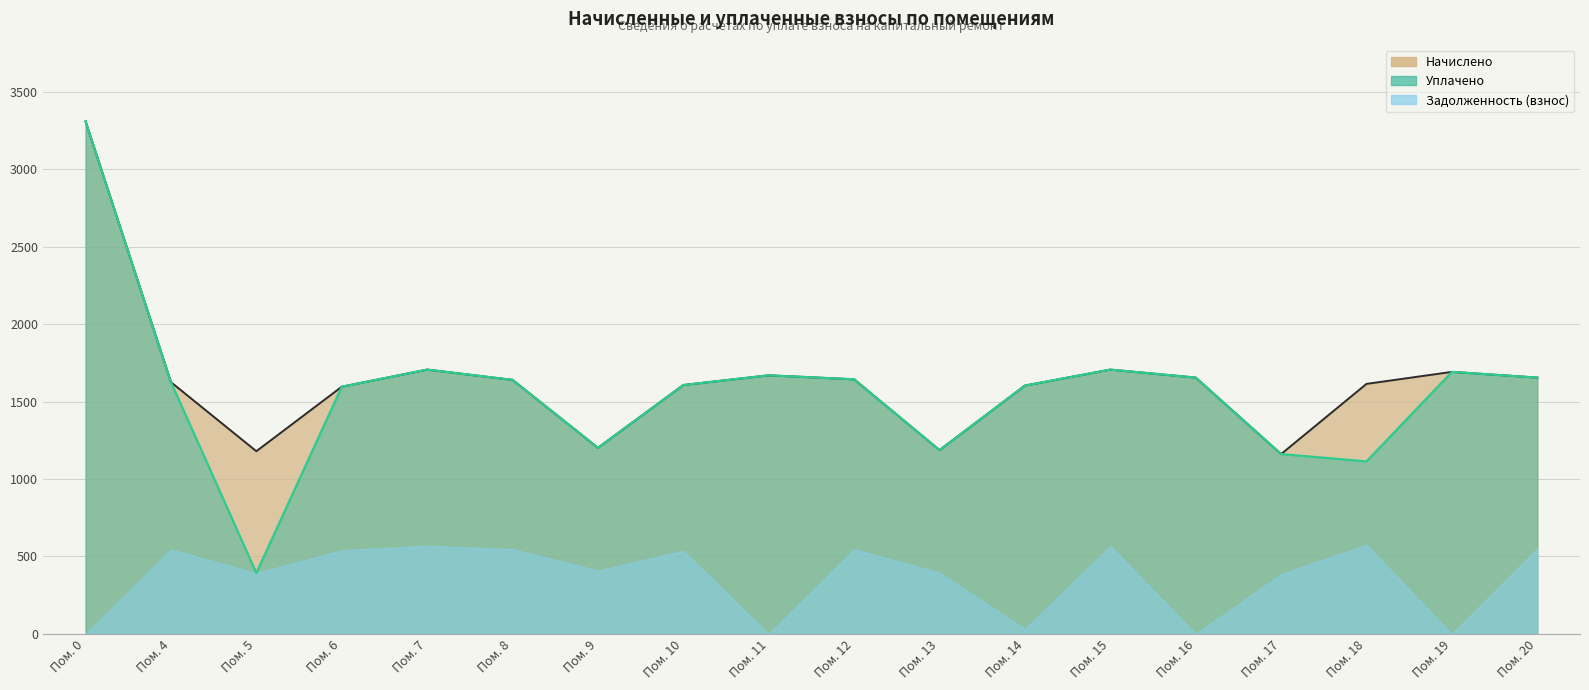

What is the greatest value displayed?

3311.2